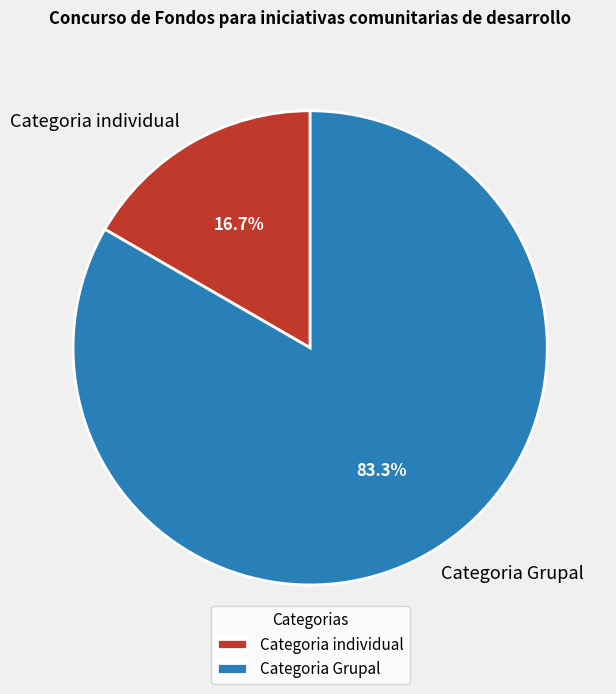

What is the smallest slice in the pie chart?

Categoria individual